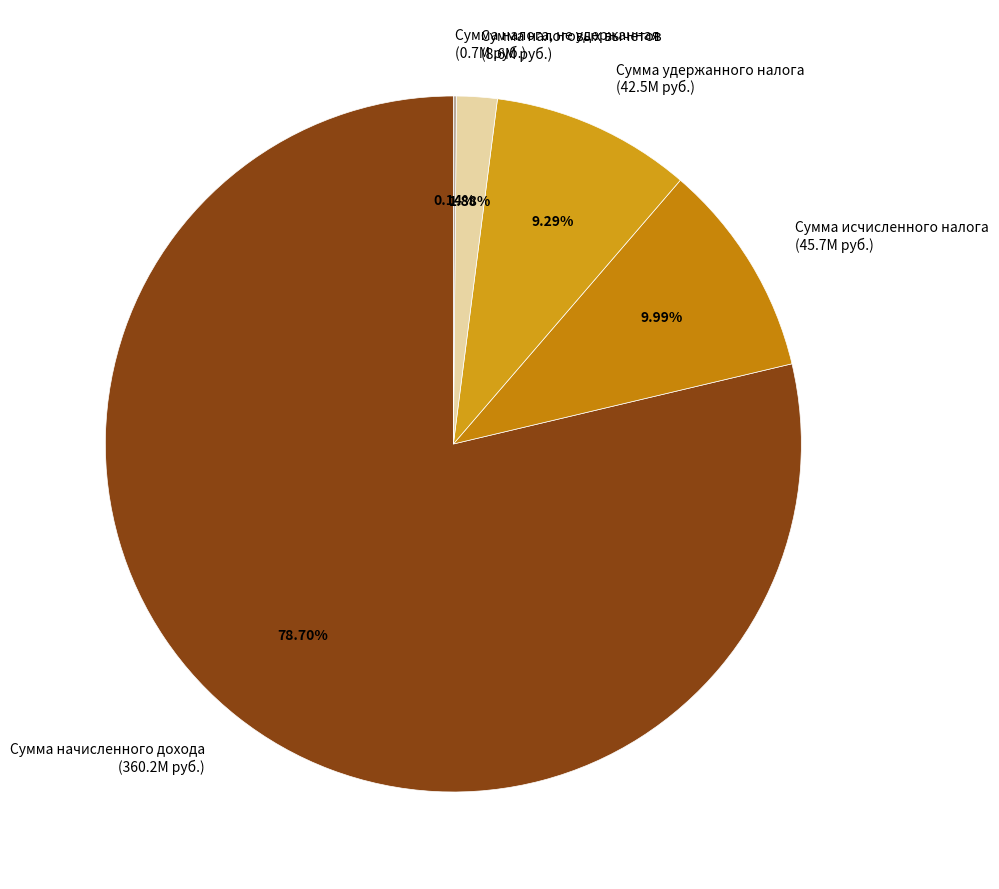

Is Сумма исчисленного налога (45.7M руб.) the majority of the pie?

No